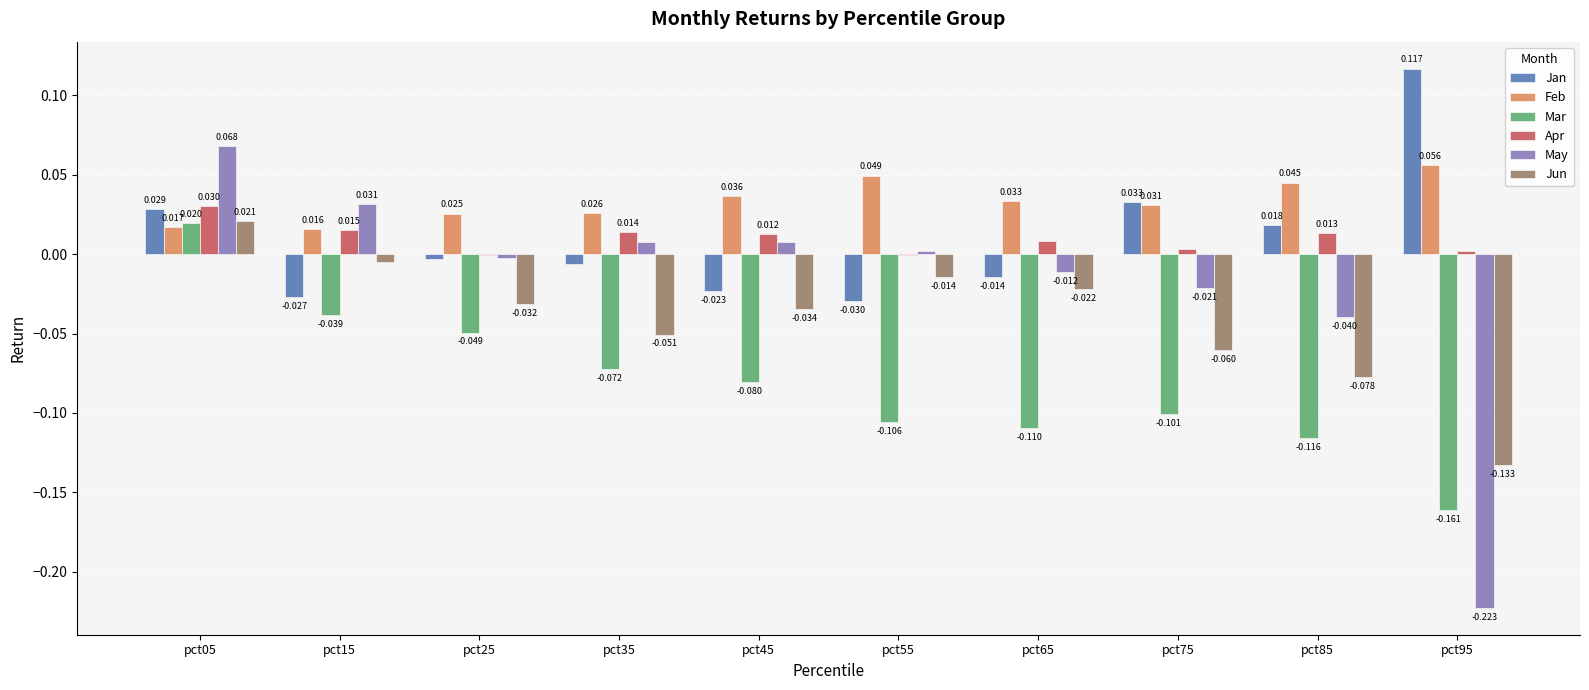

What are all the series names shown in the legend?

Jan, Feb, Mar, Apr, May, Jun